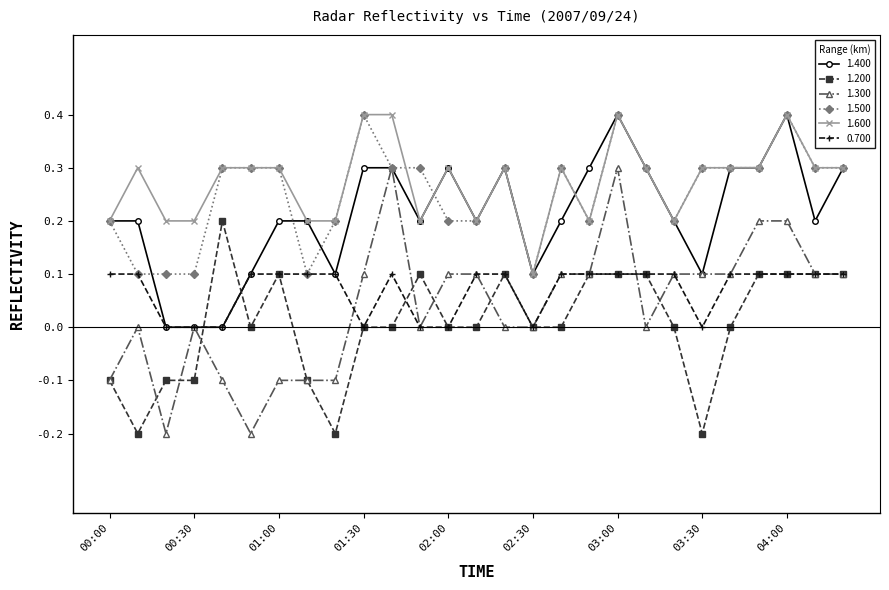

What is the maximum value shown in the chart?

0.4